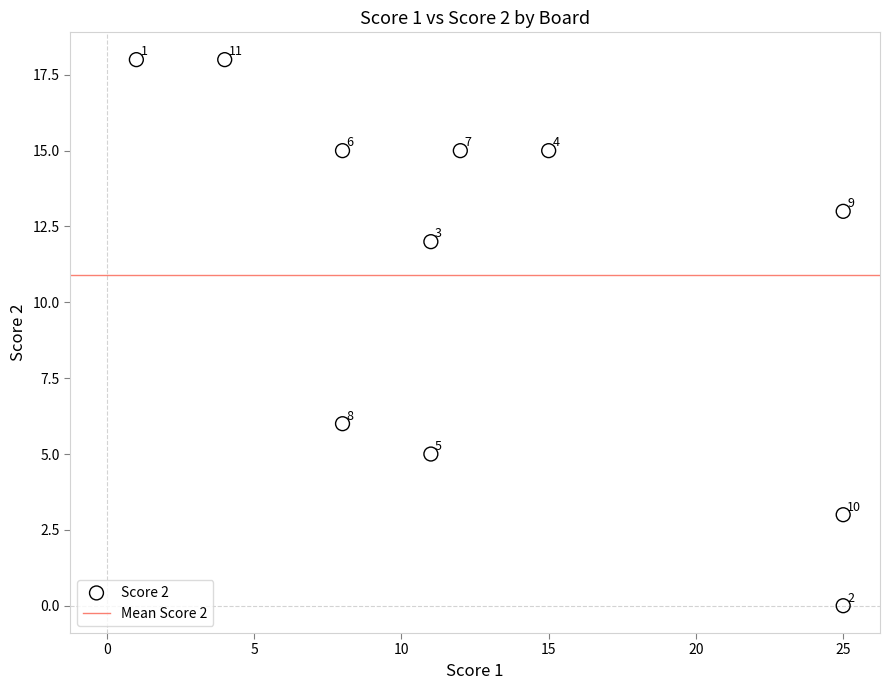

What is the average X value?

13